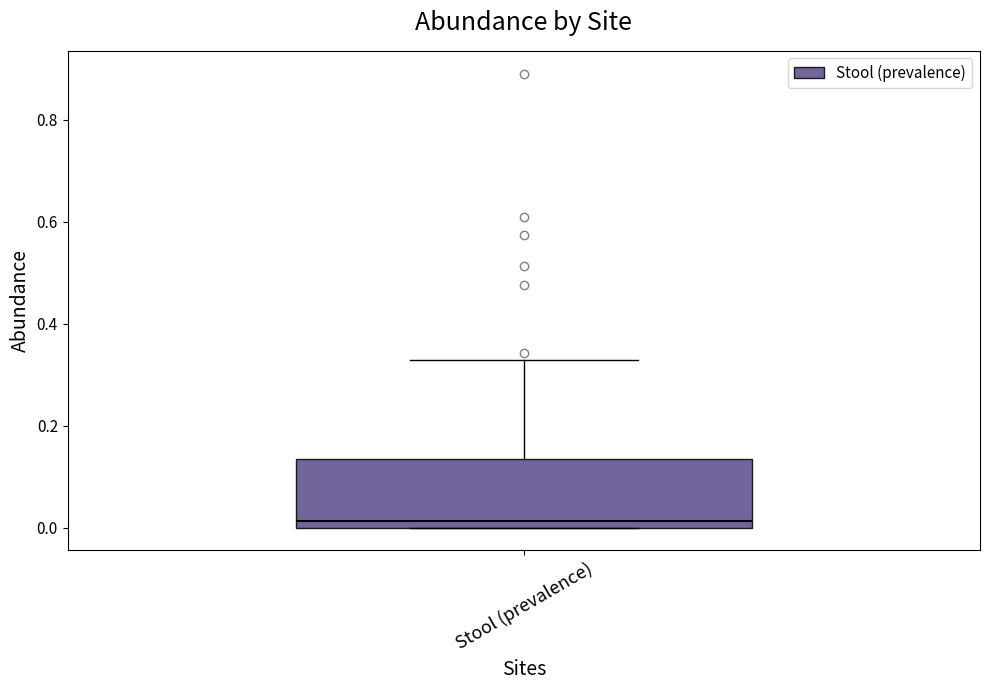

Where is the upper edge of the box for Stool (prevalence) on the y-axis? The values are not printed on the chart, so give them approximately, as read against the axis.

0.14